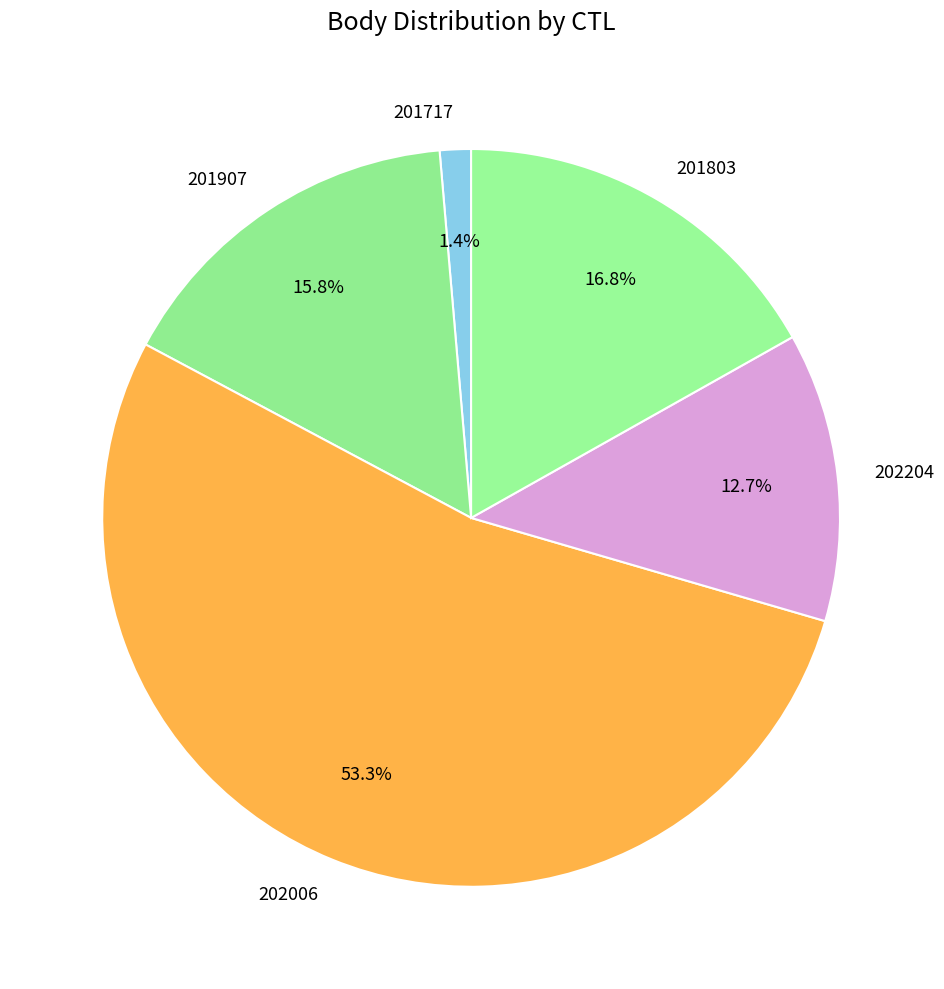

Which category has the smallest portion of the pie?

201717